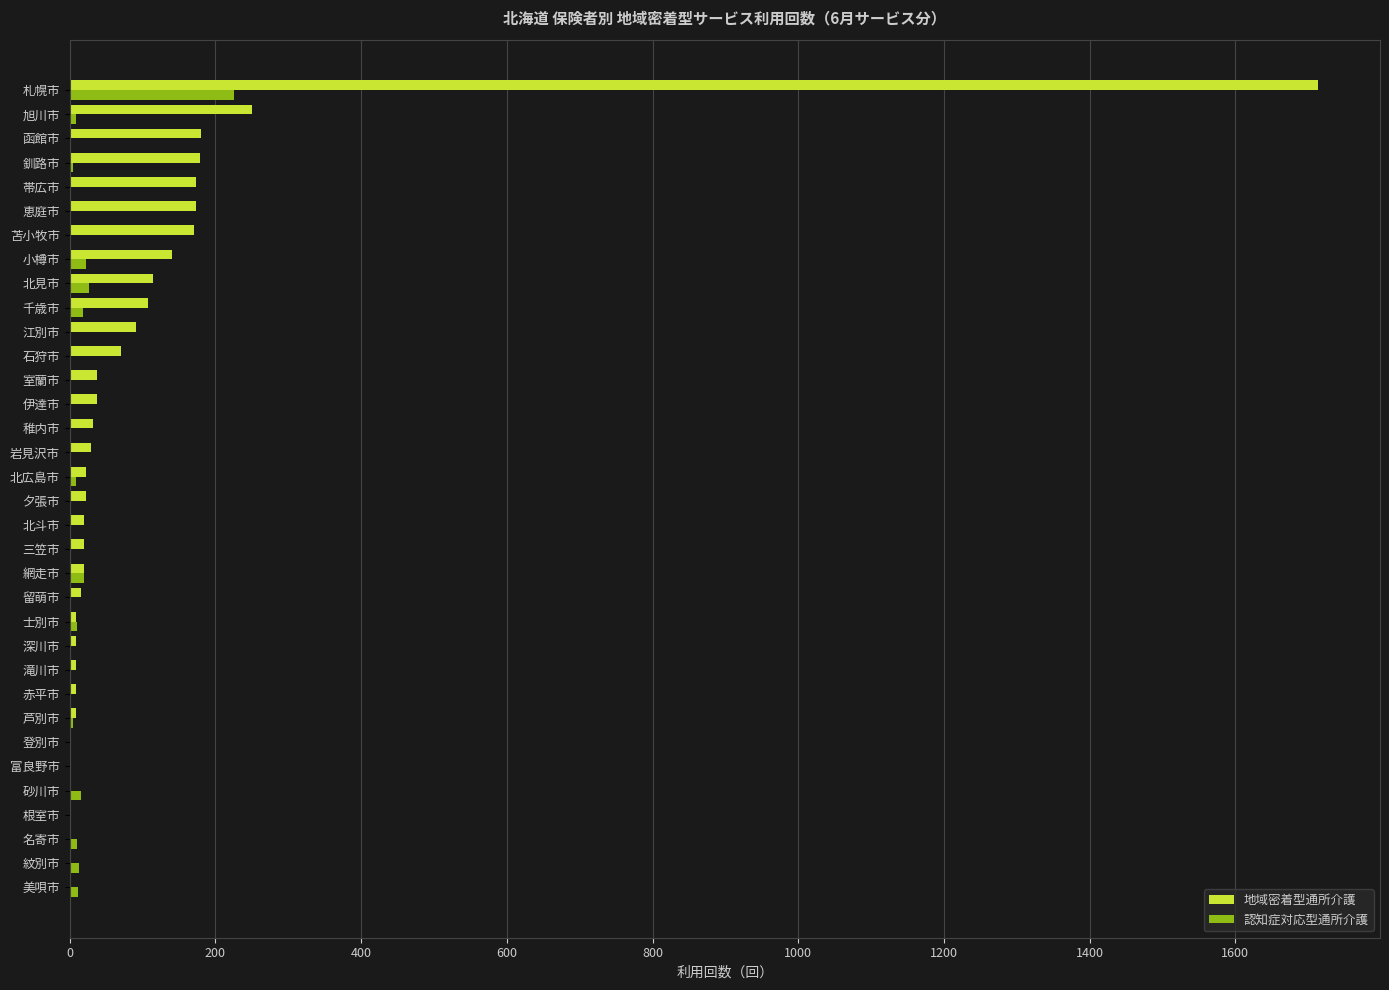

Which category has the highest value in the 認知症対応型通所介護 series?

札幌市